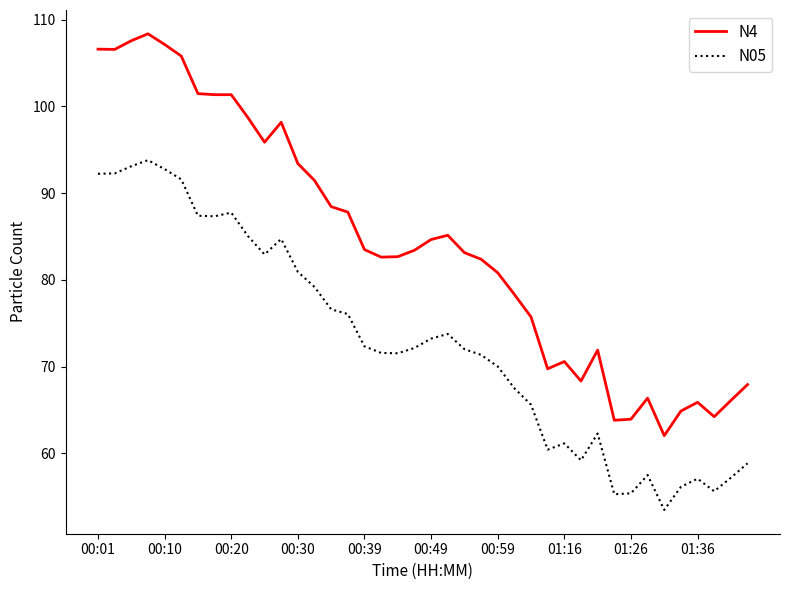

What is the highest value of the N4 series?

108.4